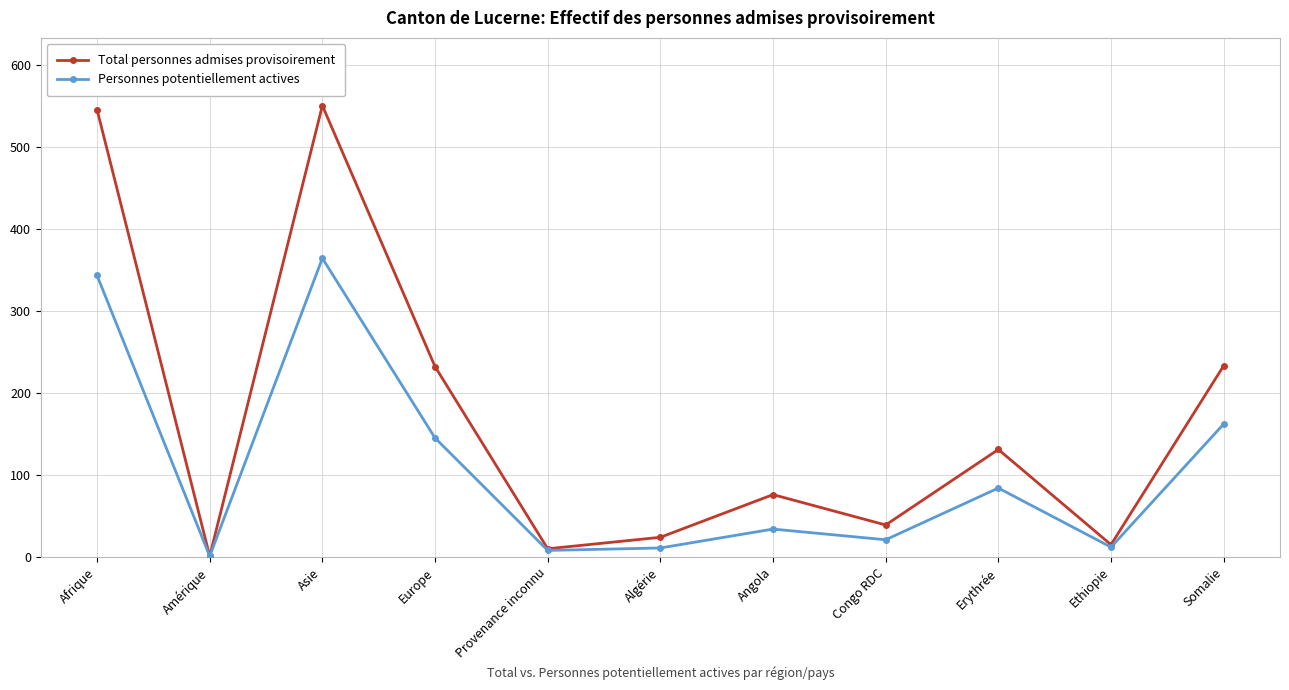

Does the chart have visible grid lines?

Yes